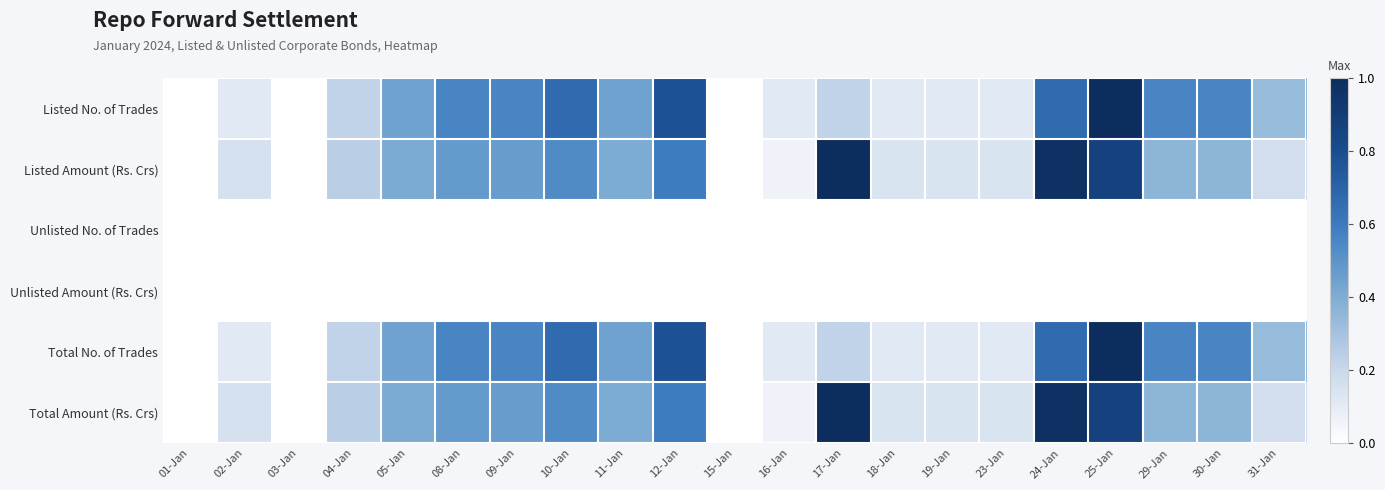

At which category does the chart reach its peak across all series?

25-Jan